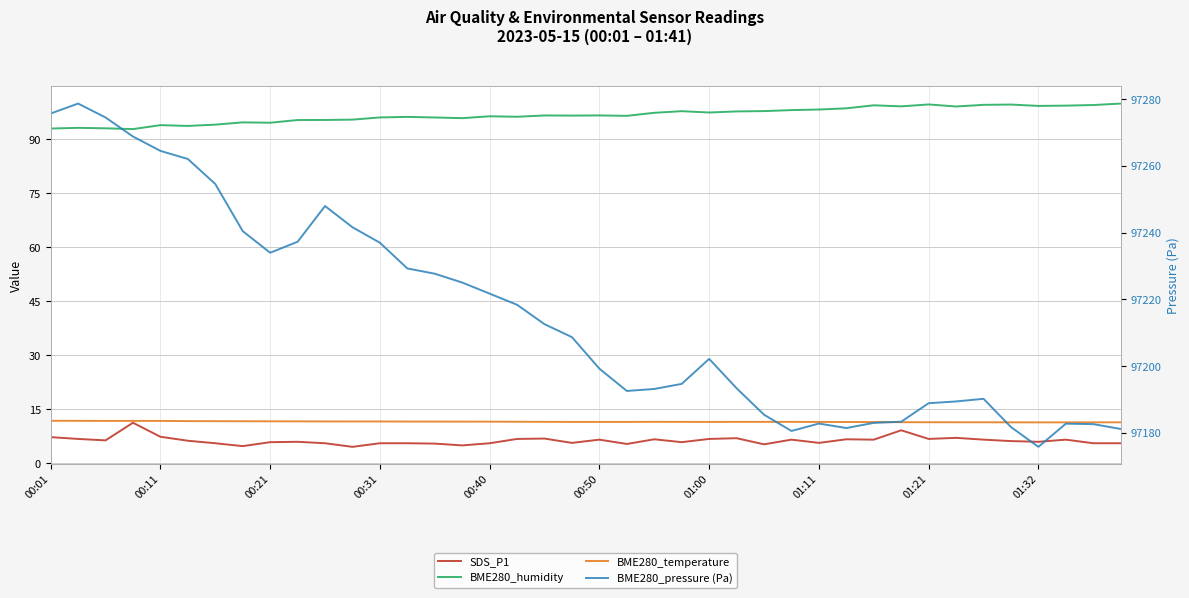

What is the difference between the highest and lowest values at 26?

97180.1